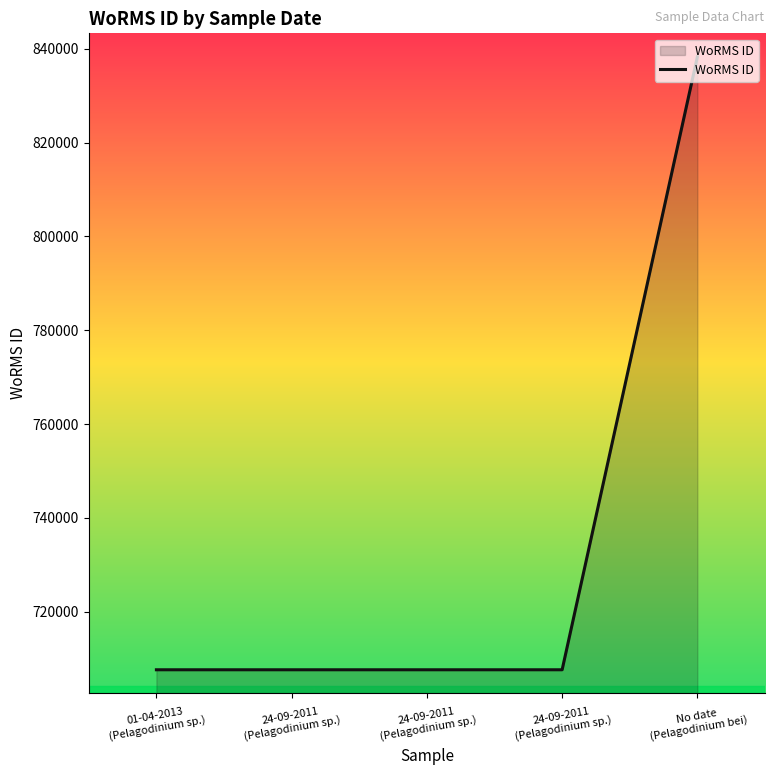

What is the average value?

733758